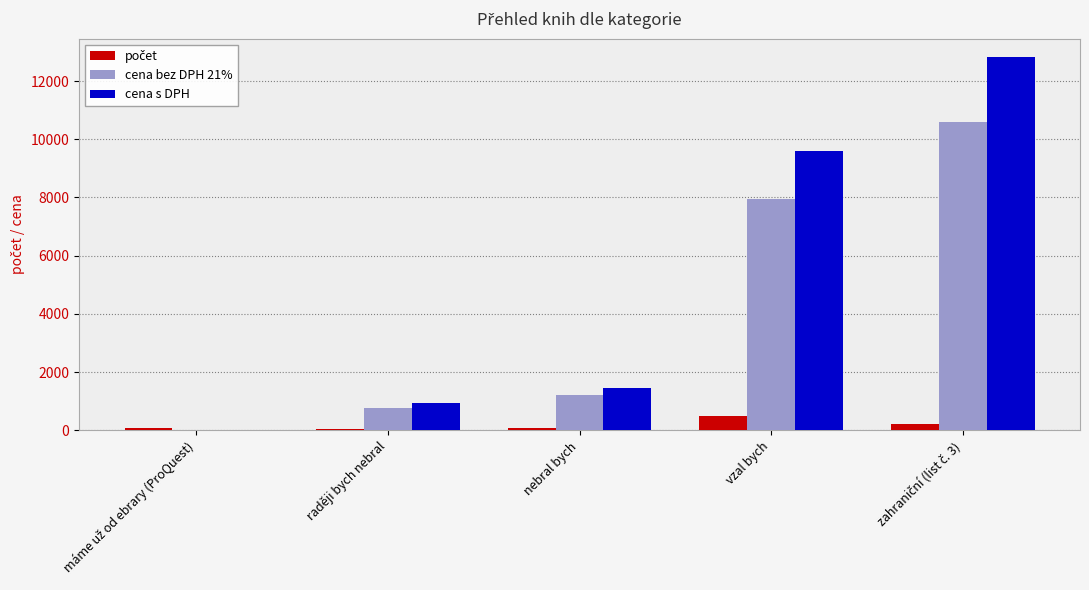

How many positive values does the cena s DPH series have?

4